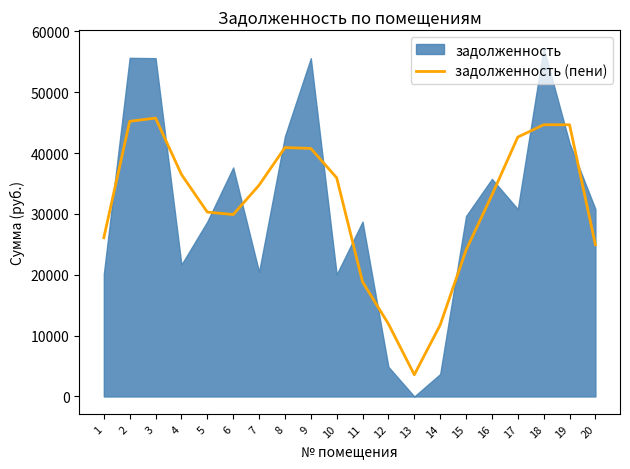

How many interior local valleys (lower than both neighbors) does the data have?

2